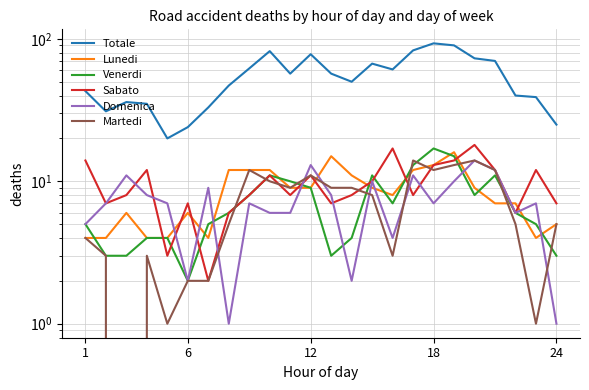

Reading left to right, what are all the values shown in this chart?

Totale: 43	31	36	35	20	24	33	47	62	82	57	78	57	50	67	61	83	93	90	73	70	40	39	25
Lunedi: 4	4	6	4	4	6	4	12	12	12	9	9	15	11	9	8	12	13	16	9	7	7	4	5
Venerdi: 5	3	3	4	4	2	5	6	8	11	10	9	3	4	11	7	13	17	15	8	11	6	5	3
Sabato: 14	7	8	12	3	7	2	6	8	11	8	11	7	8	10	17	8	13	14	18	12	6	12	7
Domenica: 5	7	11	8	7	2	9	1	7	6	6	13	8	2	10	4	11	7	10	14	12	6	7	1
Martedi: 4	3	0	3	1	2	2	5	12	10	9	11	9	9	8	3	14	12	13	14	12	5	1	5